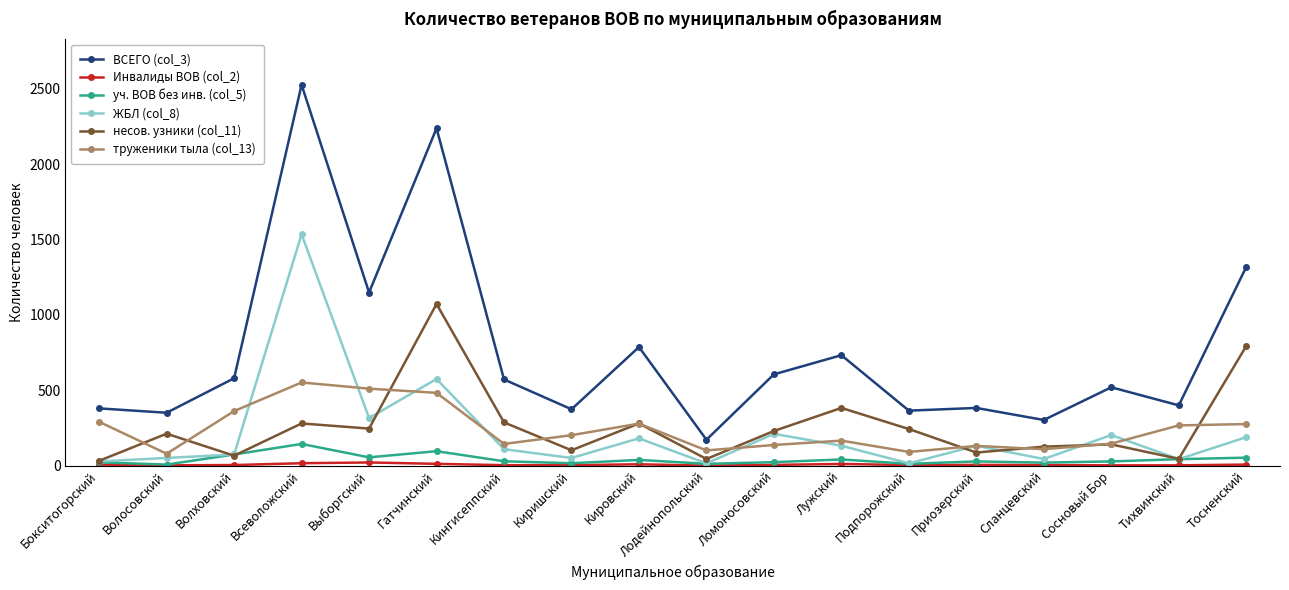

Which series changed the most between Всеволожский and Гатчинский?

ЖБЛ (col_8)